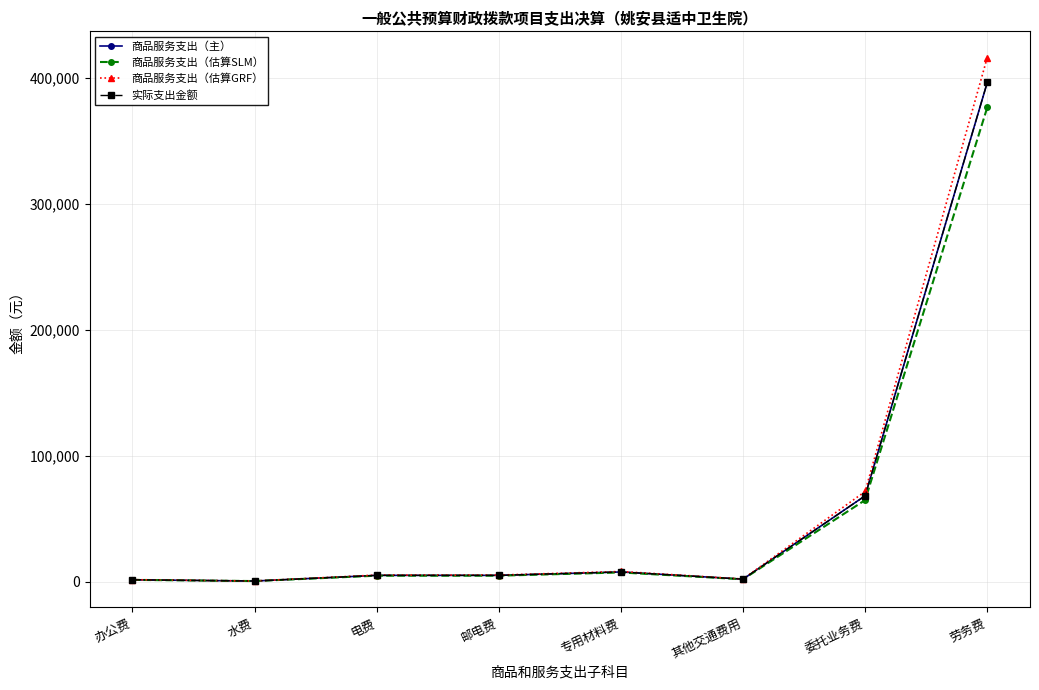

True or false: 商品服务支出（估算GRF） and 商品服务支出（估算SLM） cross at least once.

False